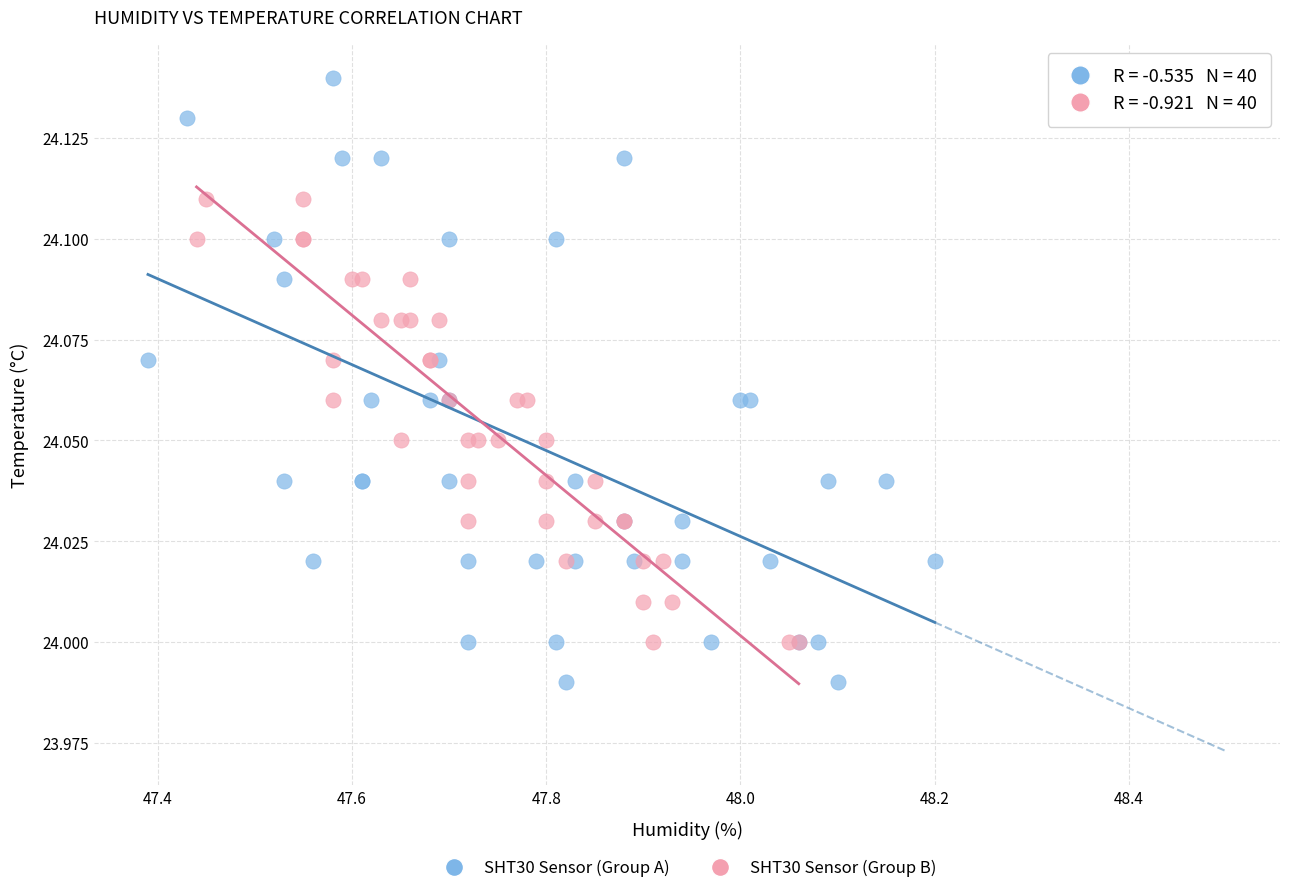

Which series has the widest spread of Y values?

SHT30 Sensor (Group A)